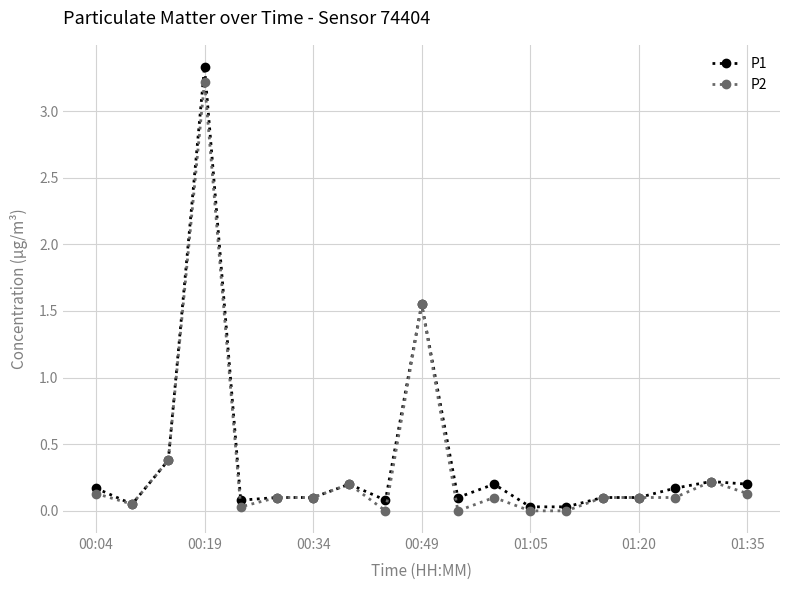

True or false: P2 has more than 2 interior local peaks.

True